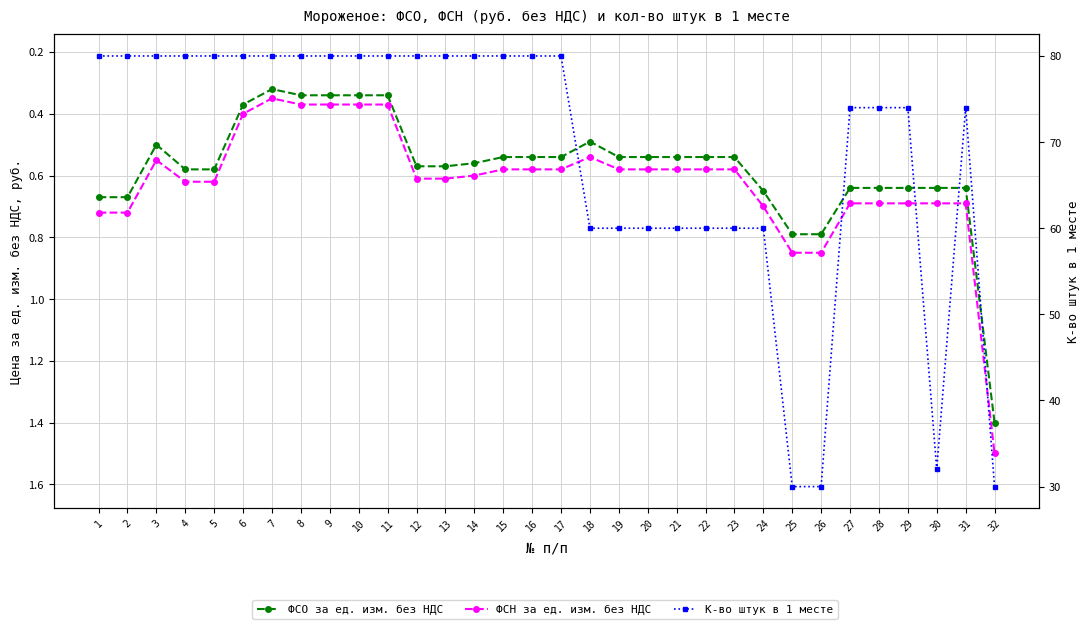

Is it true that ФСО за ед. изм. без НДС equals 0.6 at 29?

True